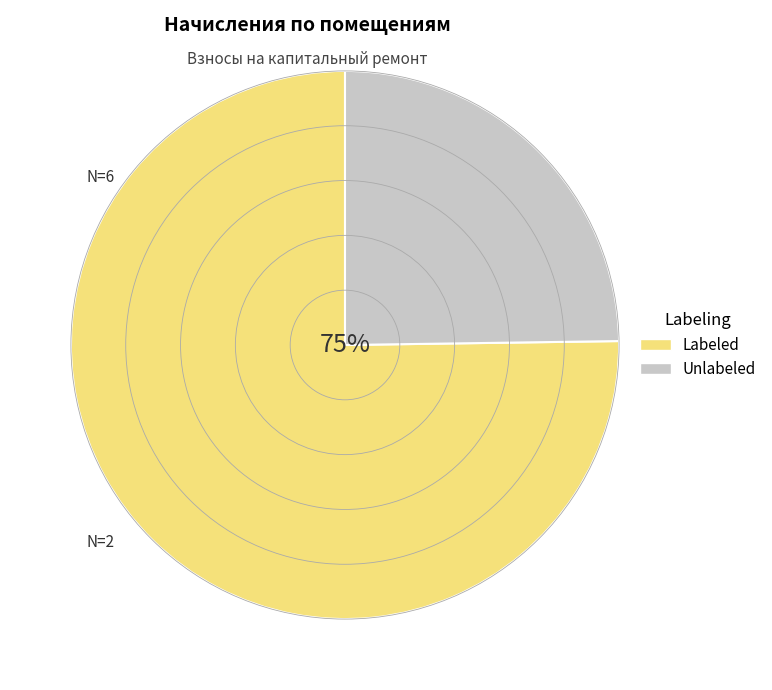

To the nearest percent, what is the average slice percentage?

50%